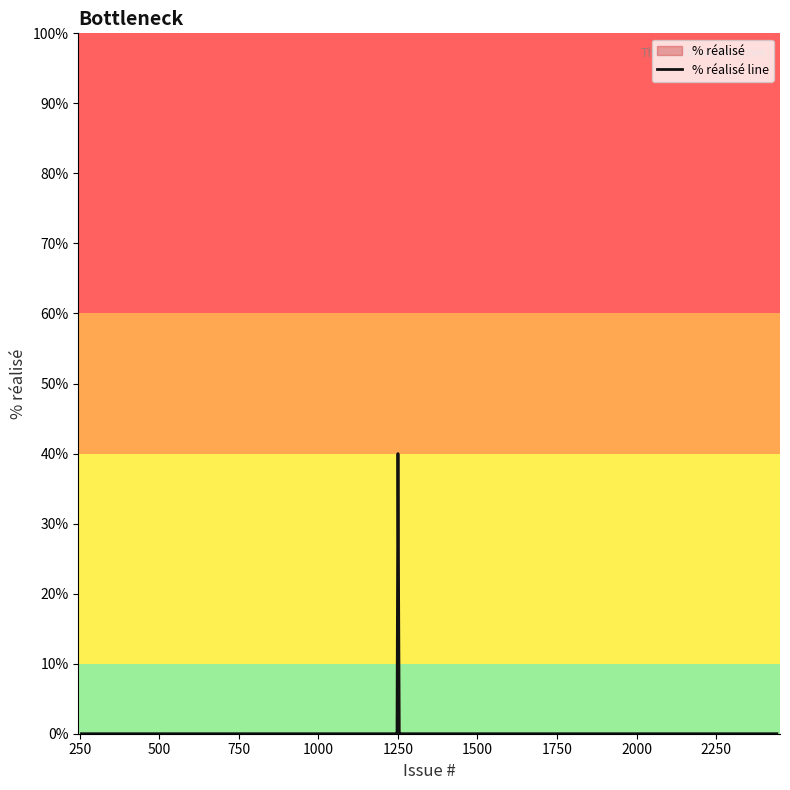

At which category does the chart reach its peak across all series?

1250